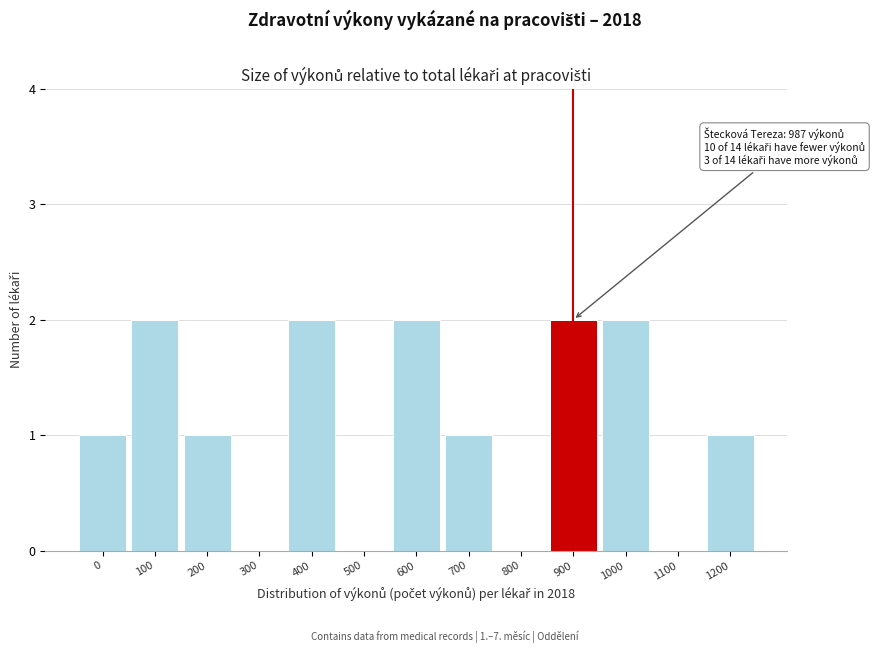

Reading left to right, extract all data points from this chart.

0=1	100=2	200=1	300=0	400=2	500=0	600=2	700=1	800=0	900=2	1000=2	1100=0	1200=1